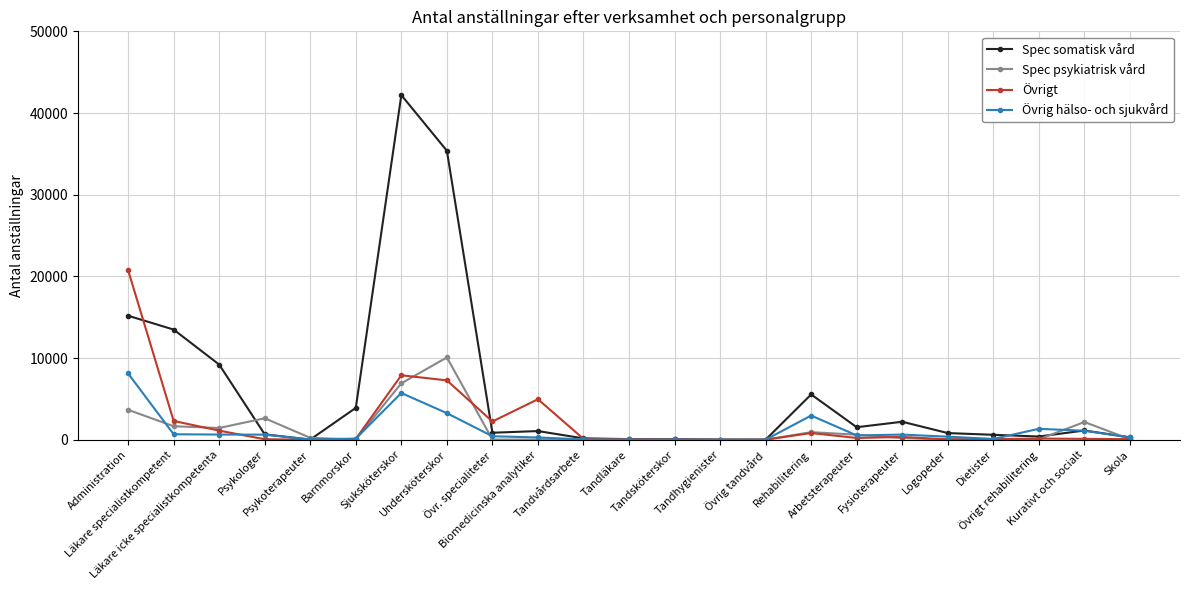

Which series has the widest spread of values?

Spec somatisk vård